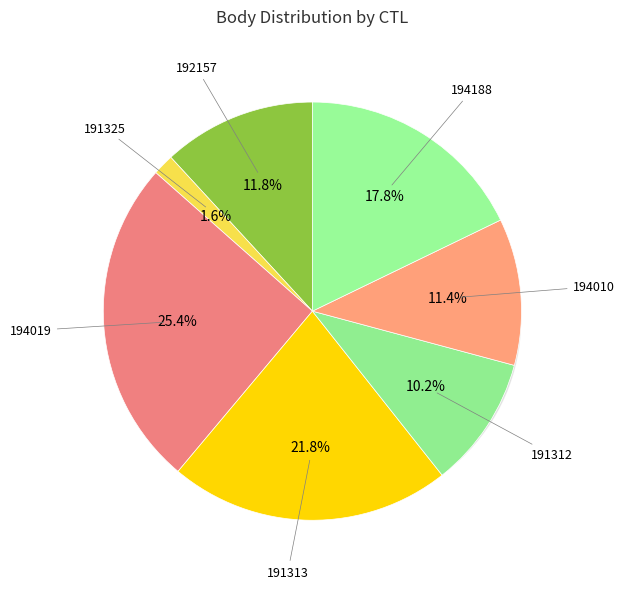

To the nearest percent, what is the difference between the largest and smallest slice percentages?

24%